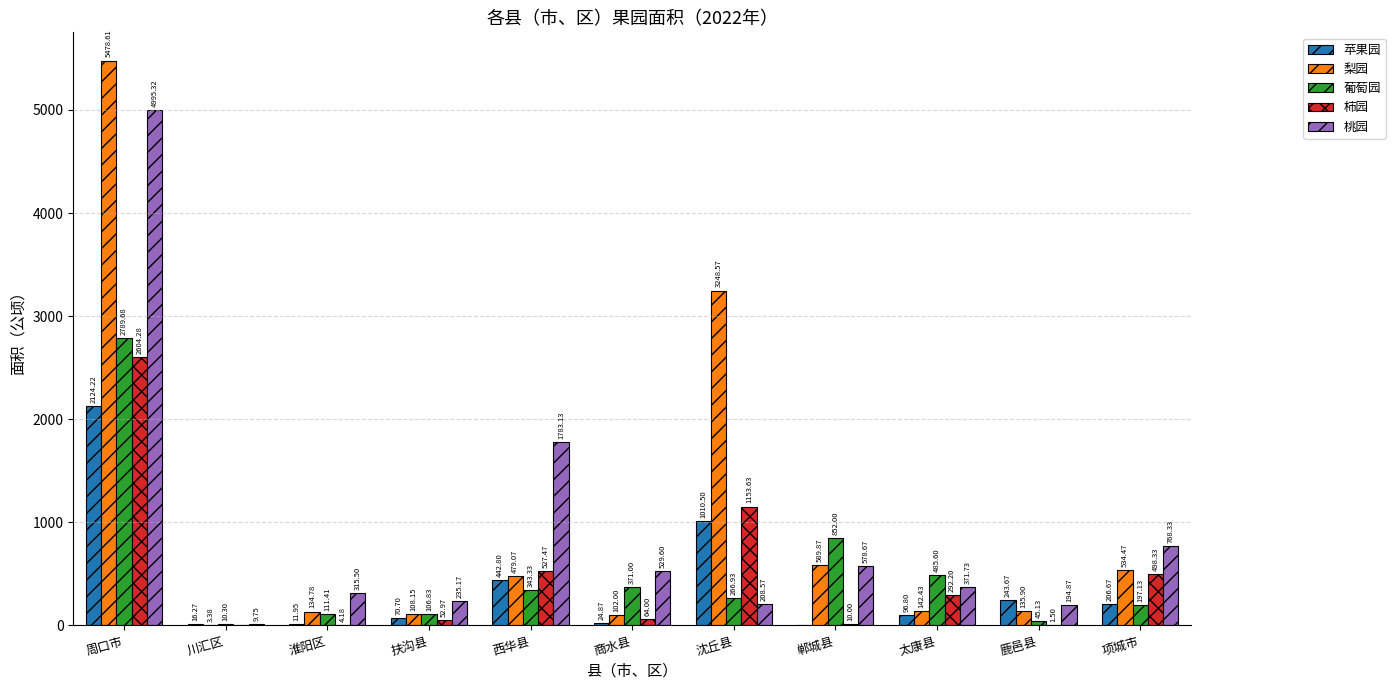

What is the sum of the 柿园 values at 沈丘县 and 淮阳区?

1157.8